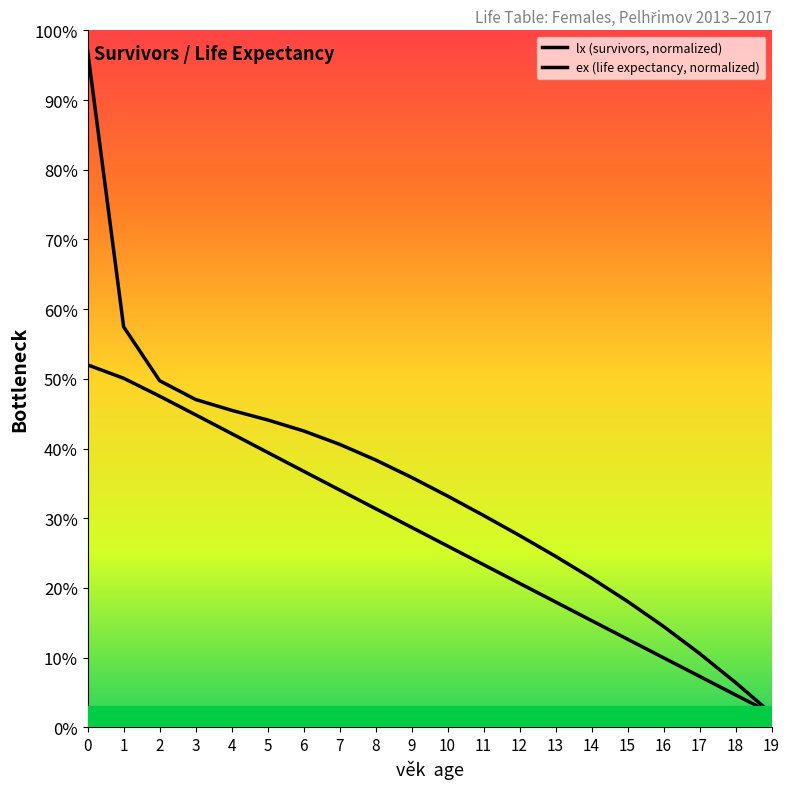

Reading left to right, extract all data points from this chart.

lx (survivors, normalized): 97.0	57.5	49.7	47.0	45.5	44.1	42.5	40.6	38.4	35.9	33.2	30.4	27.5	24.5	21.4	18.1	14.5	10.6	6.4	2.0
ex (life expectancy, normalized): 52.0	50.1	47.5	44.8	42.1	39.4	36.7	34.1	31.4	28.7	26.0	23.3	20.7	18.0	15.3	12.6	10.0	7.3	4.7	2.0